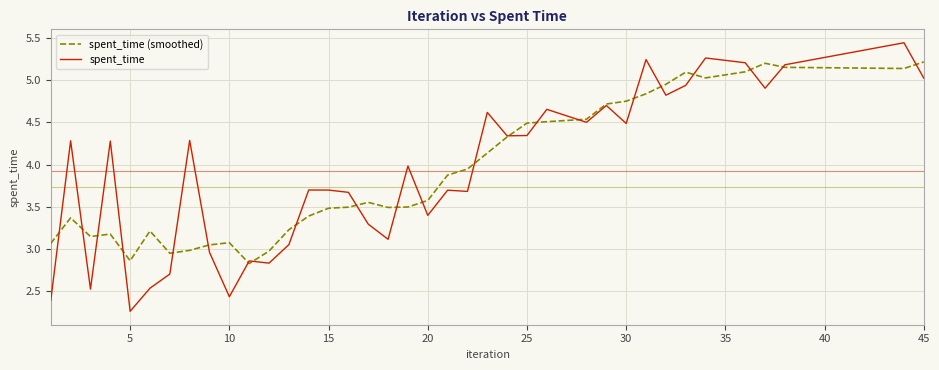

Which series has the largest range (max minus min)?

spent_time